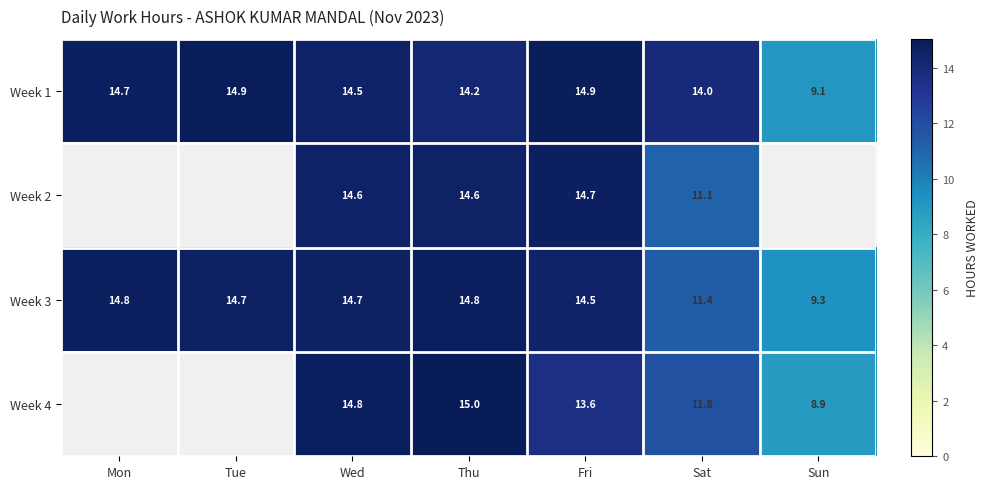

At which label does Week 1 first exceed 14?

Mon